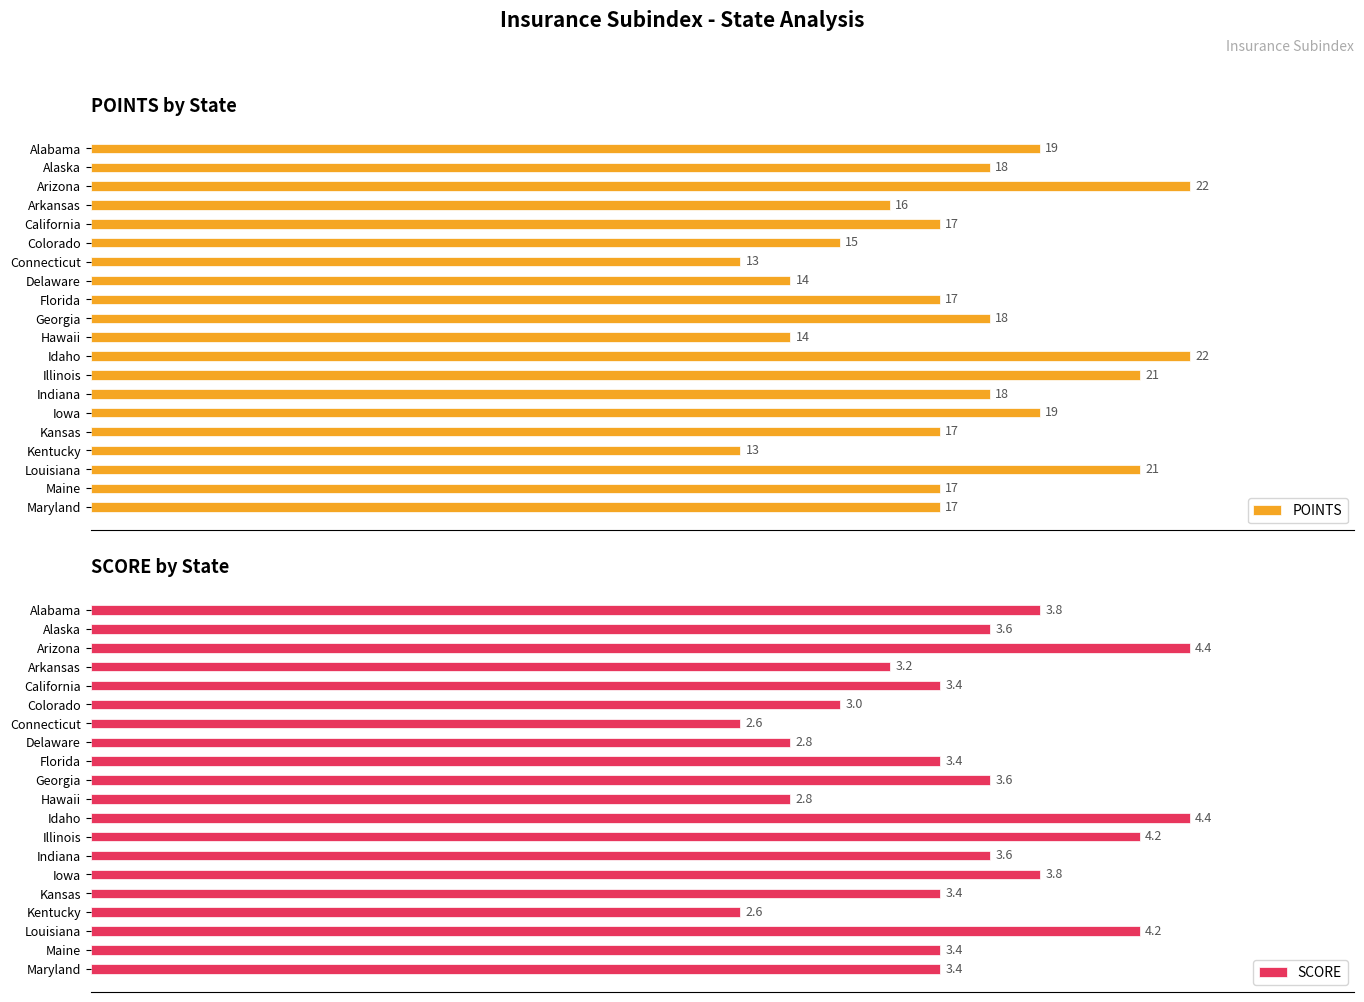

What are all the series names shown in the legend?

POINTS, SCORE